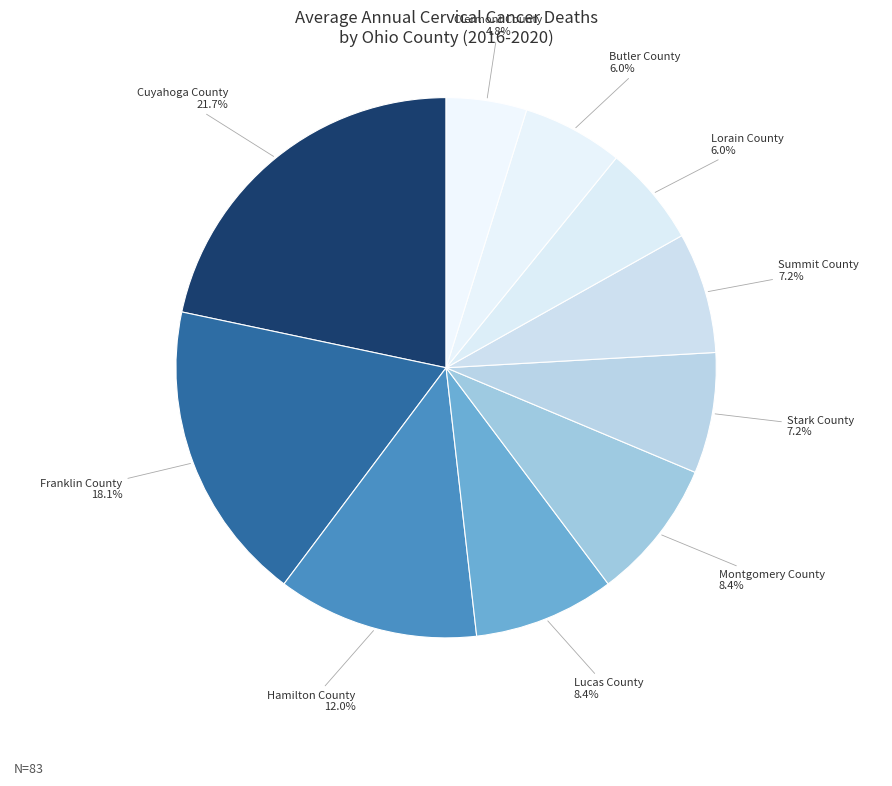

Which slice is the smallest?

Clermont County